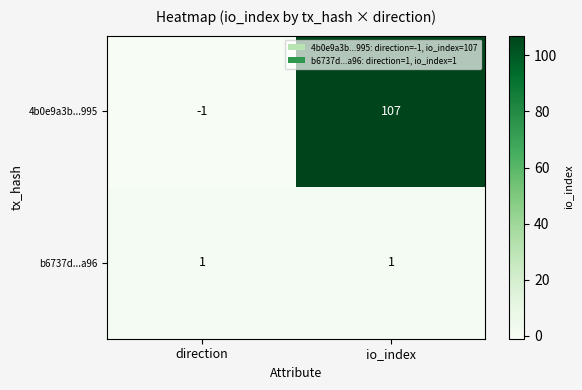

Reading left to right, extract all data points from this chart.

4b0e9a3b...995: -1	107
b6737d...a96: 1	1